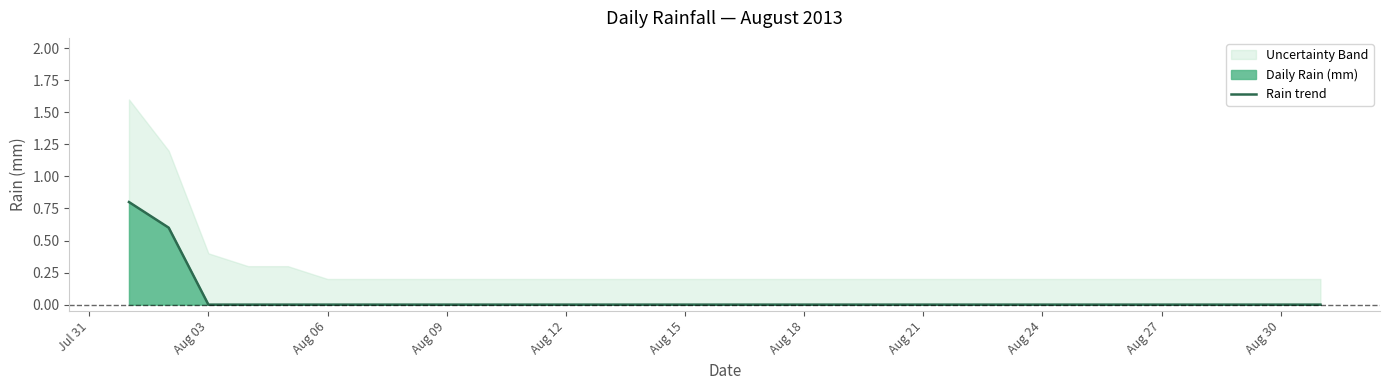

What is the maximum value for Rain trend?

0.8